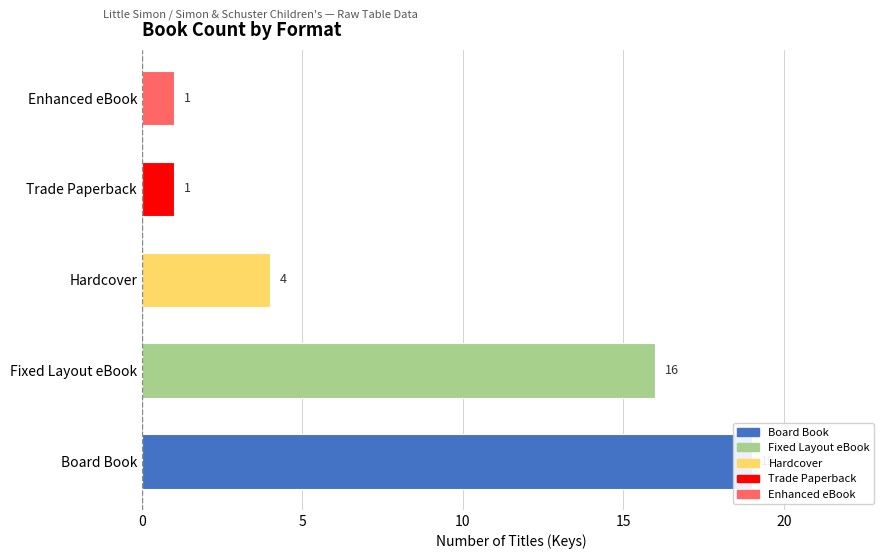

What is the difference between the values at Enhanced eBook and Board Book?

18